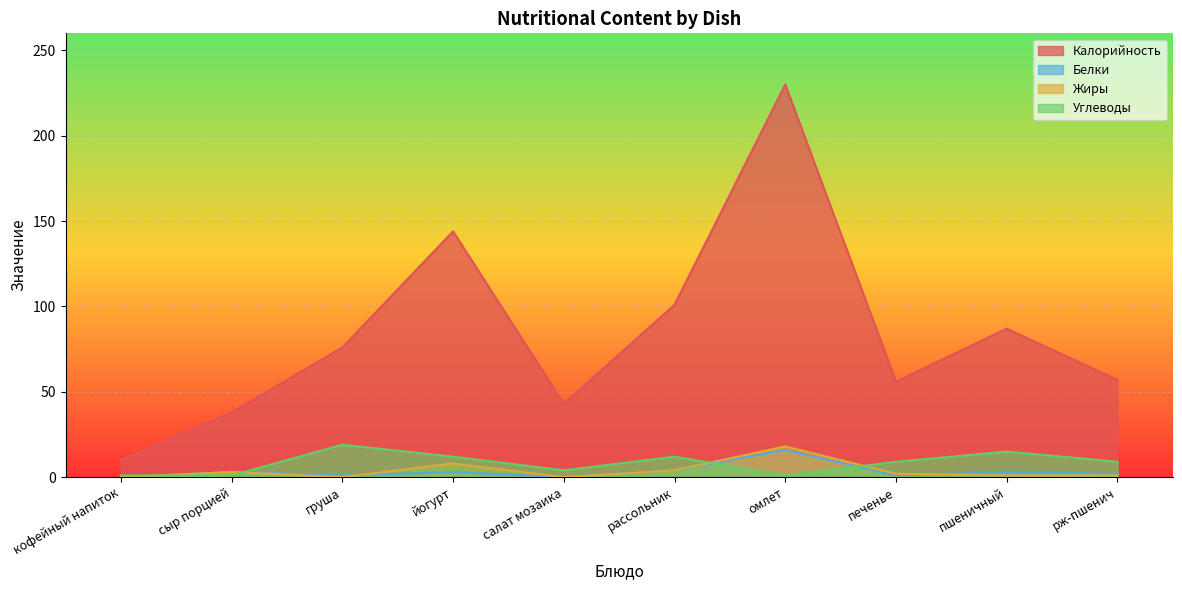

Between груша and печенье, which series saw the biggest shift?

Калорийность